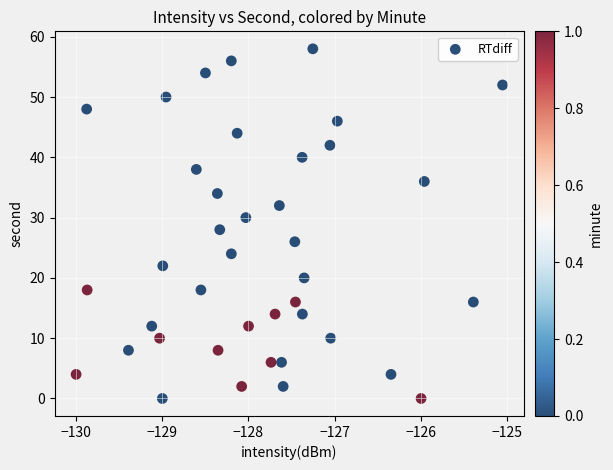

What is the range of Y values (max minus min)?

58